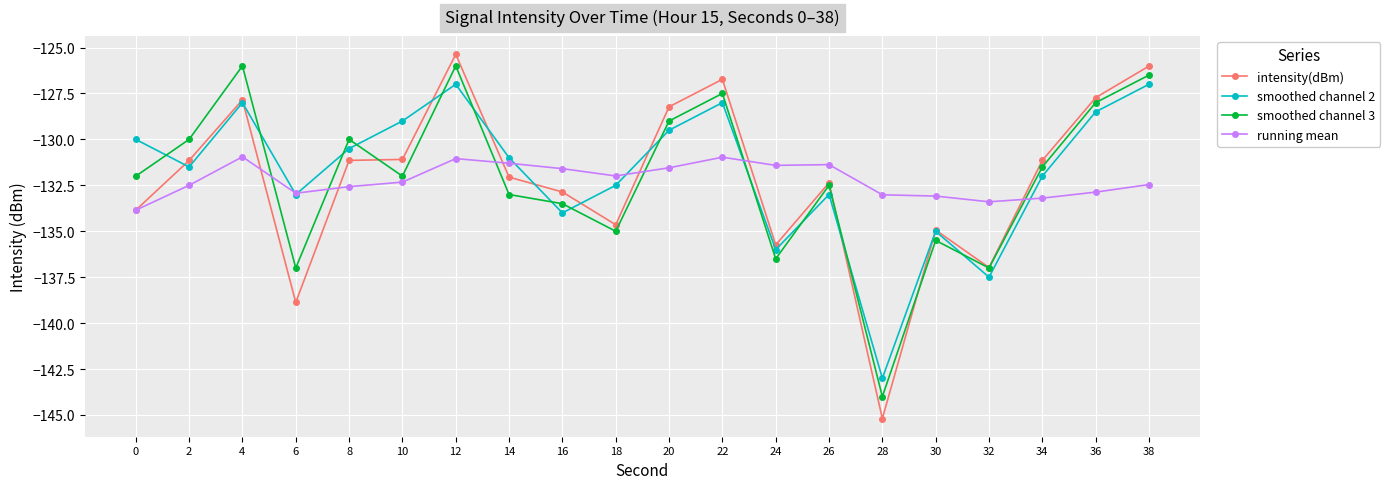

Where does the smoothed channel 3 series first go above -132?

2